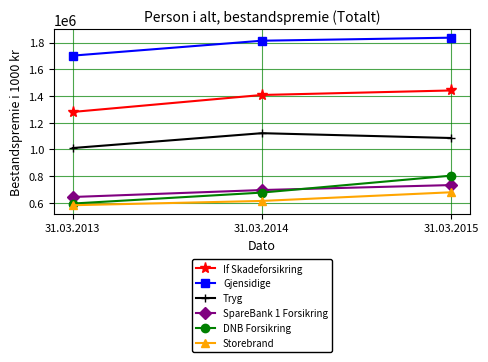

Which series has the largest range (max minus min)?

DNB Forsikring